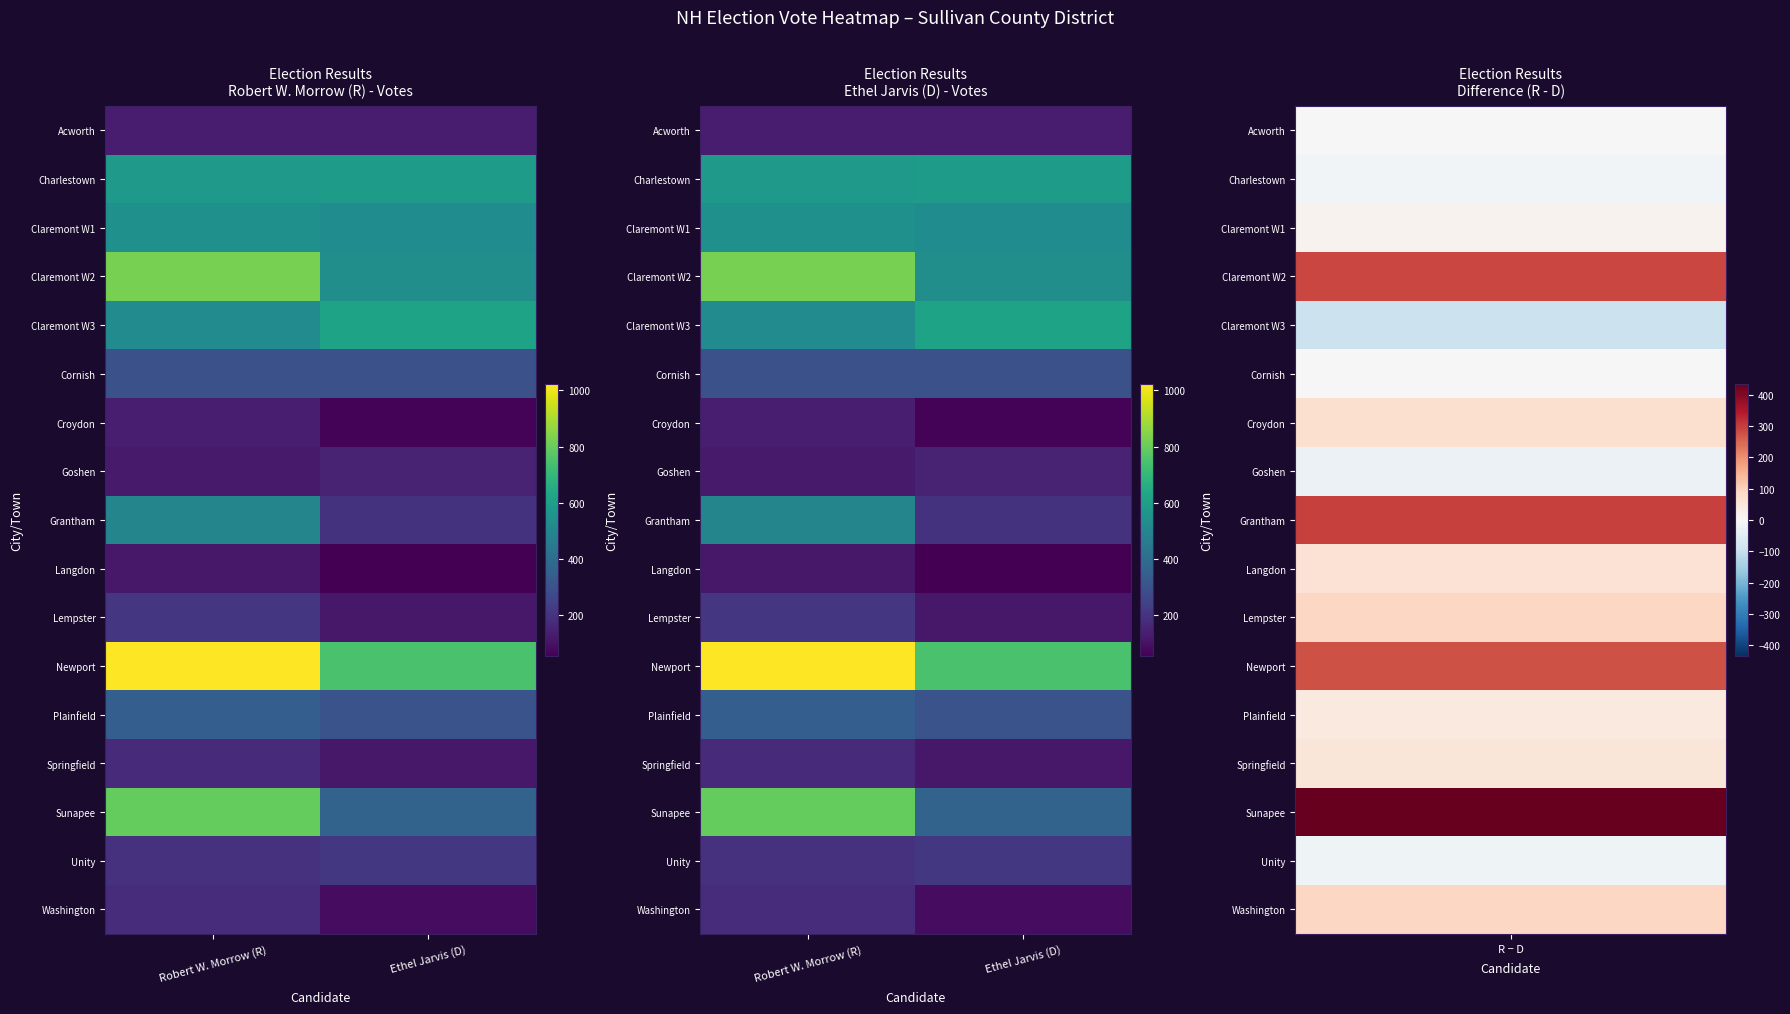

At which label is Croydon closest to 100?

Ethel Jarvis (D)